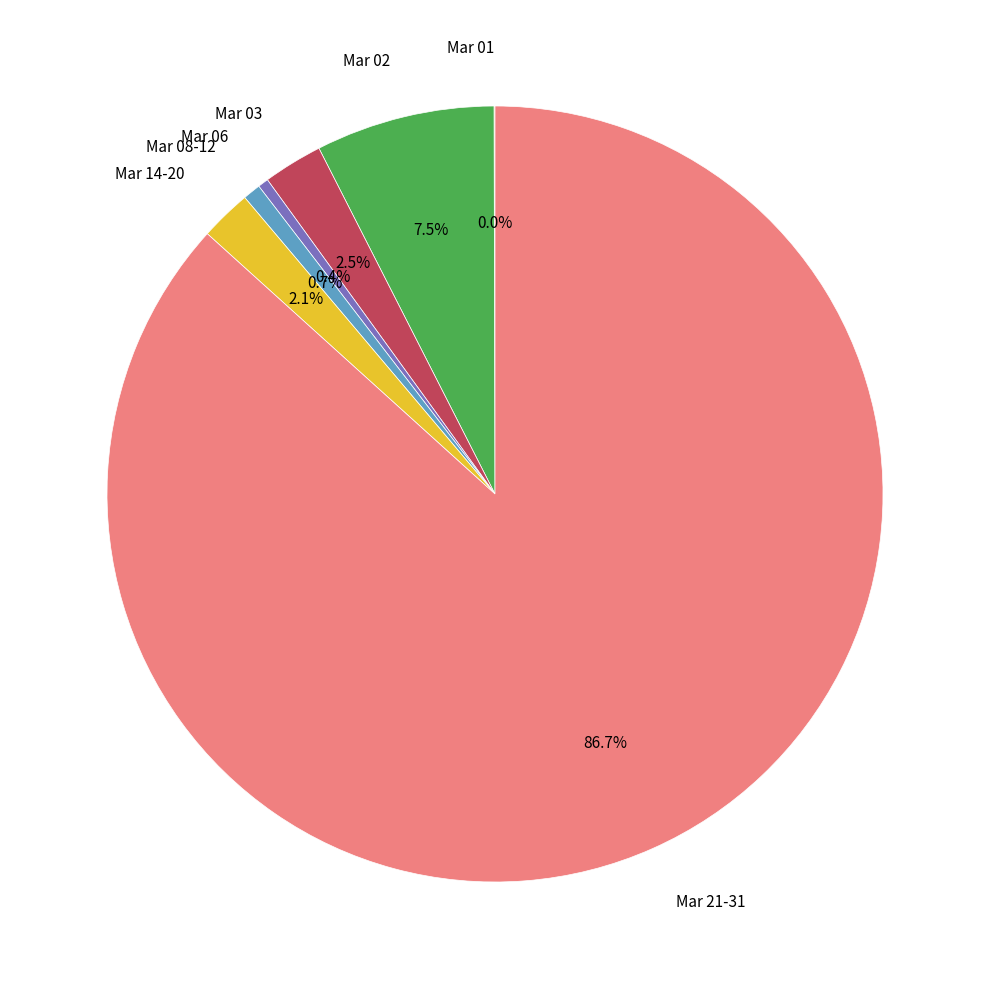

Does any single category account for the majority?

Yes